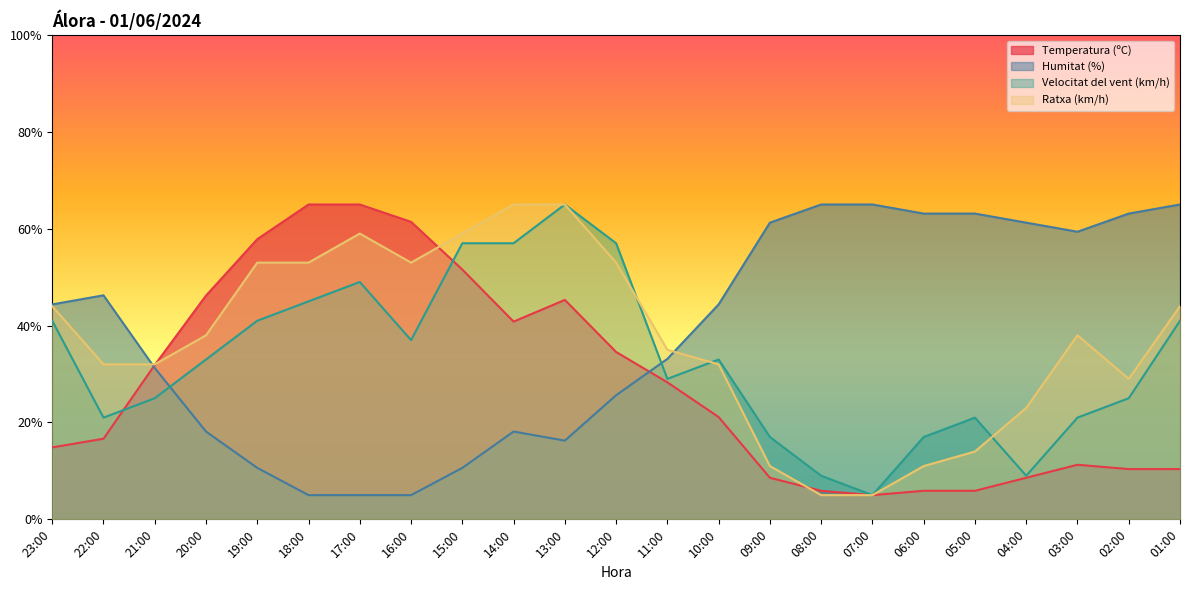

Rank the series at 08:00 from highest to lowest value.

Humitat (%), Velocitat del vent (km/h), Temperatura (ºC), Ratxa (km/h)